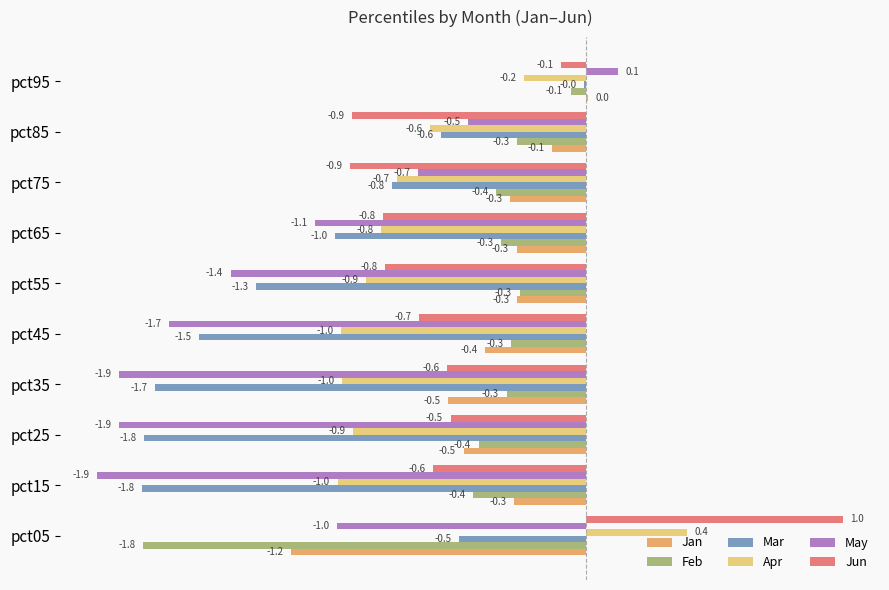

At how many categories does at least one series exceed -1?

10